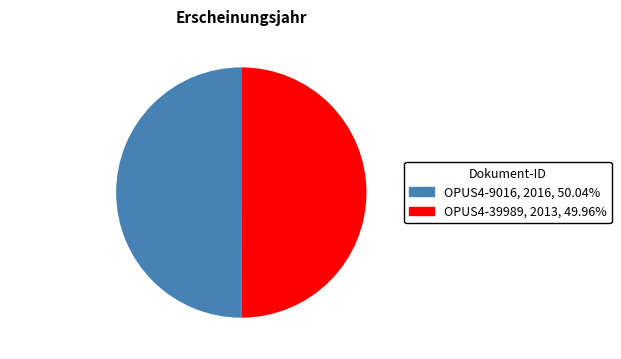

Combined, do OPUS4-39989 and OPUS4-9016 account for over 50%?

Yes